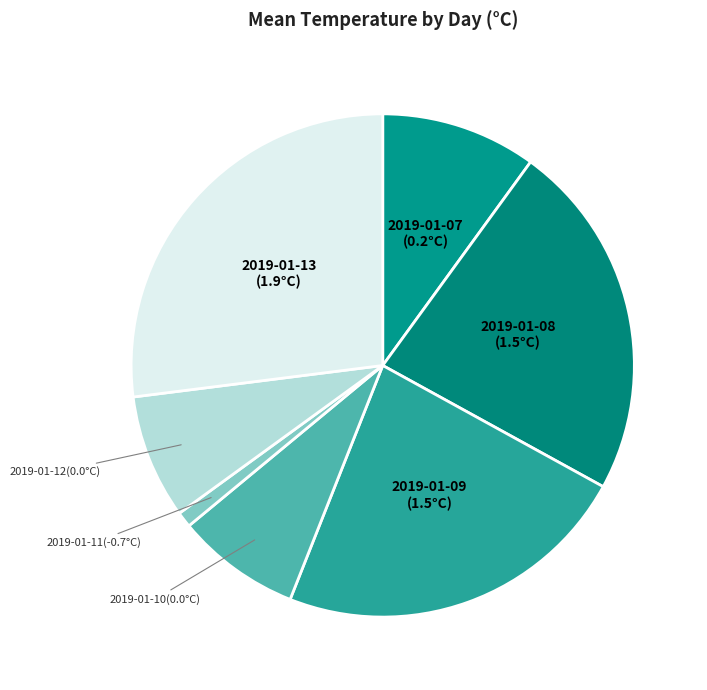

Between 2019-01-10 and 2019-01-13, which is larger?

2019-01-13